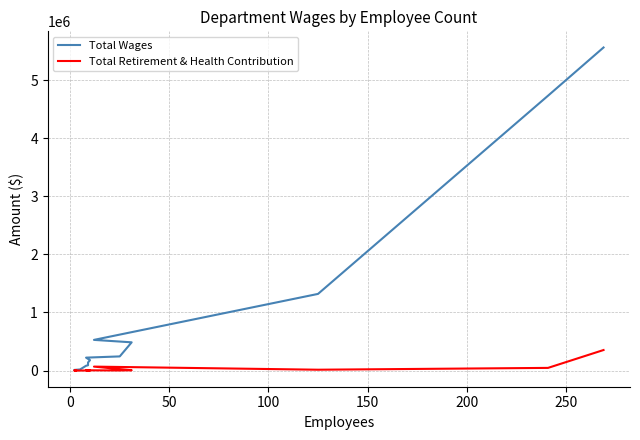

Does the chart display data point markers on the line(s)?

No